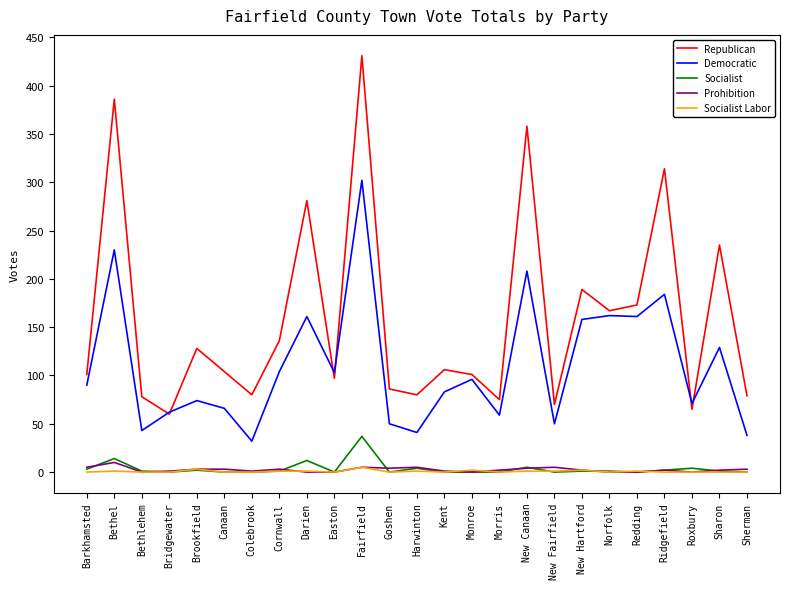

What is the maximum value shown in the chart?

431